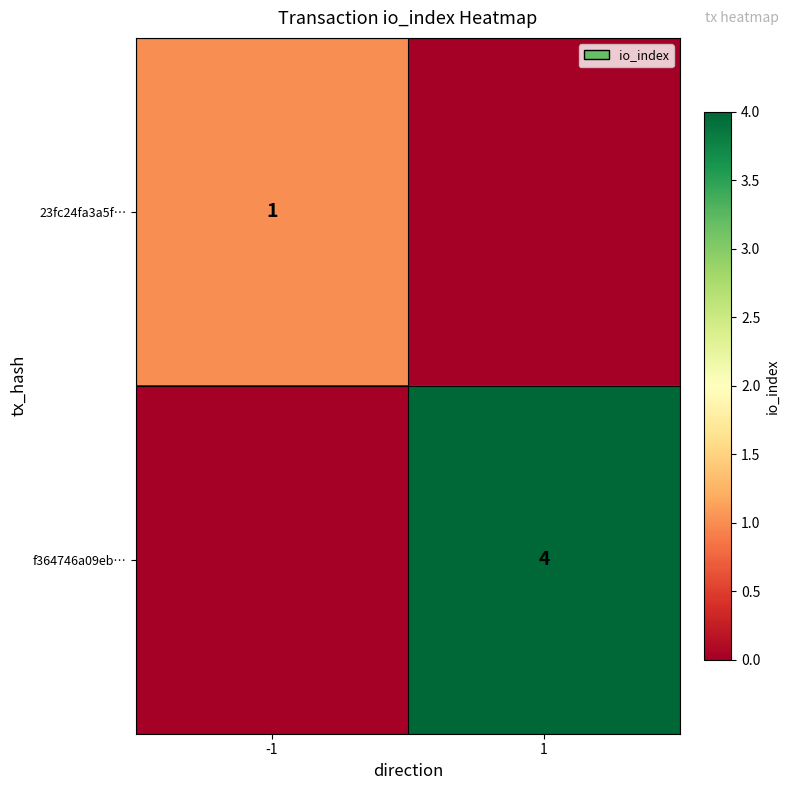

True or false: f364746a09eb… has a value of 4 at 1.

True